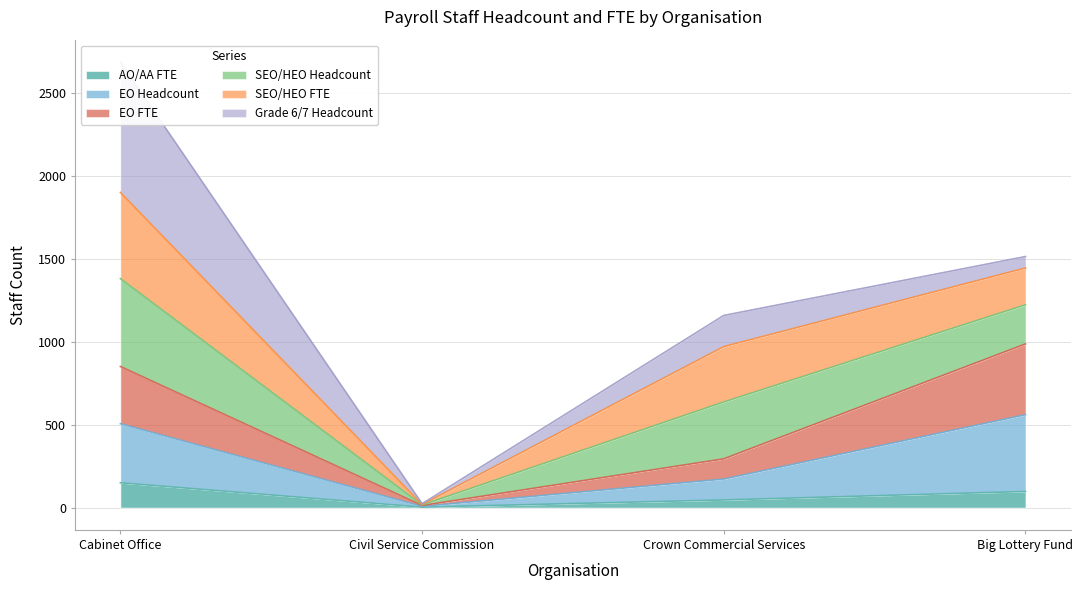

True or false: EO Headcount and EO FTE cross at least once.

False